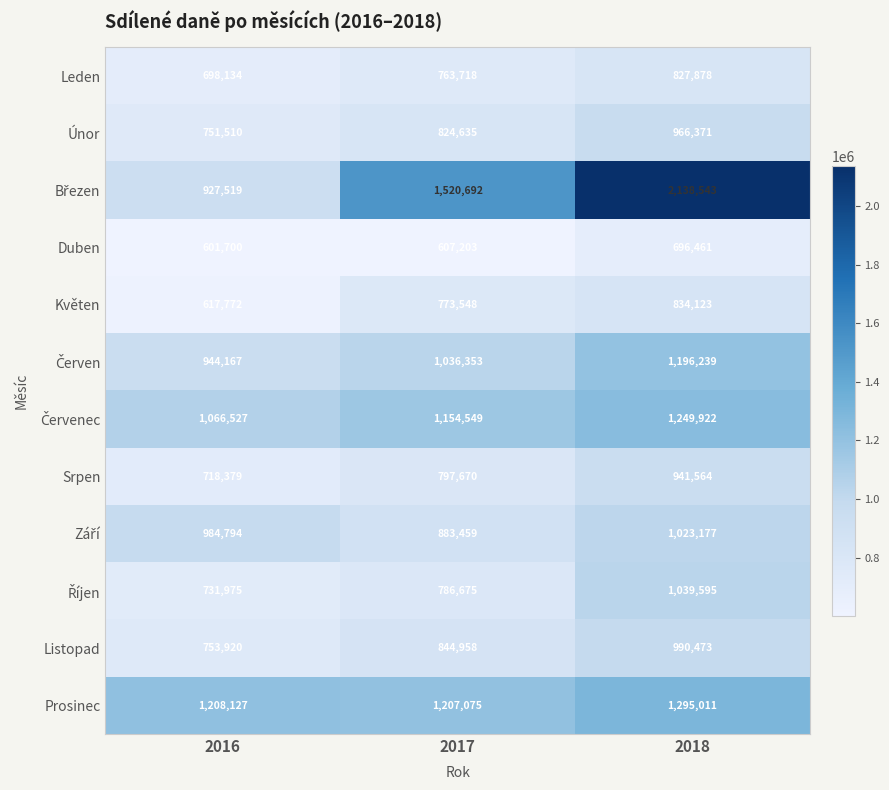

Which label corresponds to the largest value in the chart?

2018